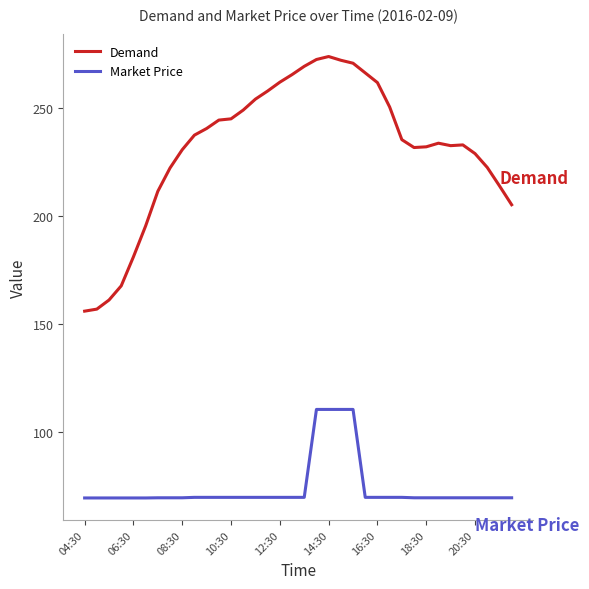

Rank the series by their average value, from lowest to highest.

Market Price, Demand